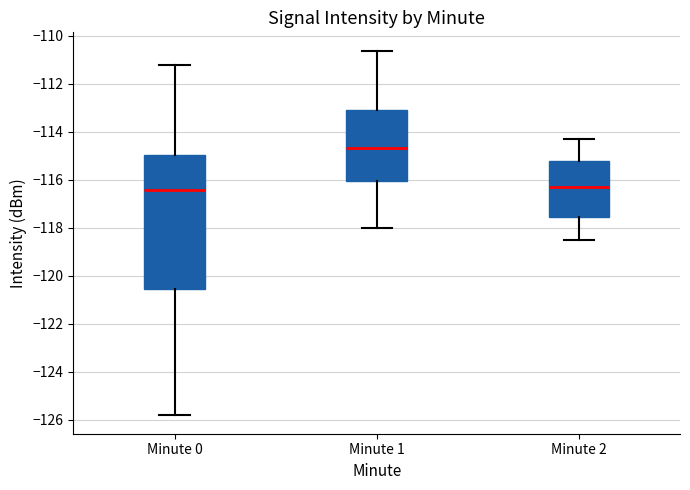

Where does the upper whisker of the box for Minute 0 end on the y-axis? The values are not printed on the chart, so give them approximately, as read against the axis.

-111.2